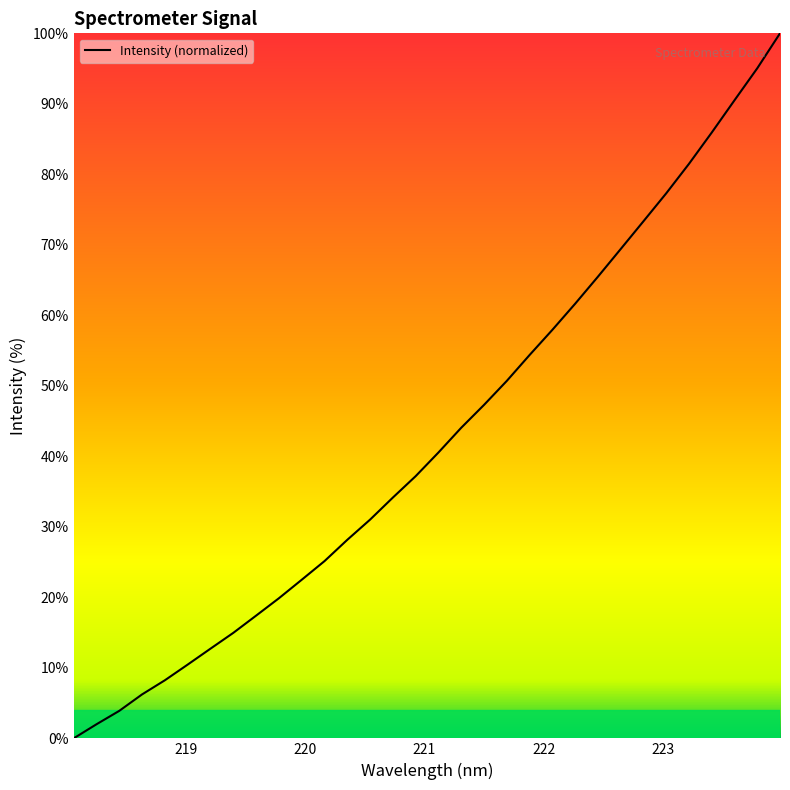

What is the greatest value displayed?

100.0